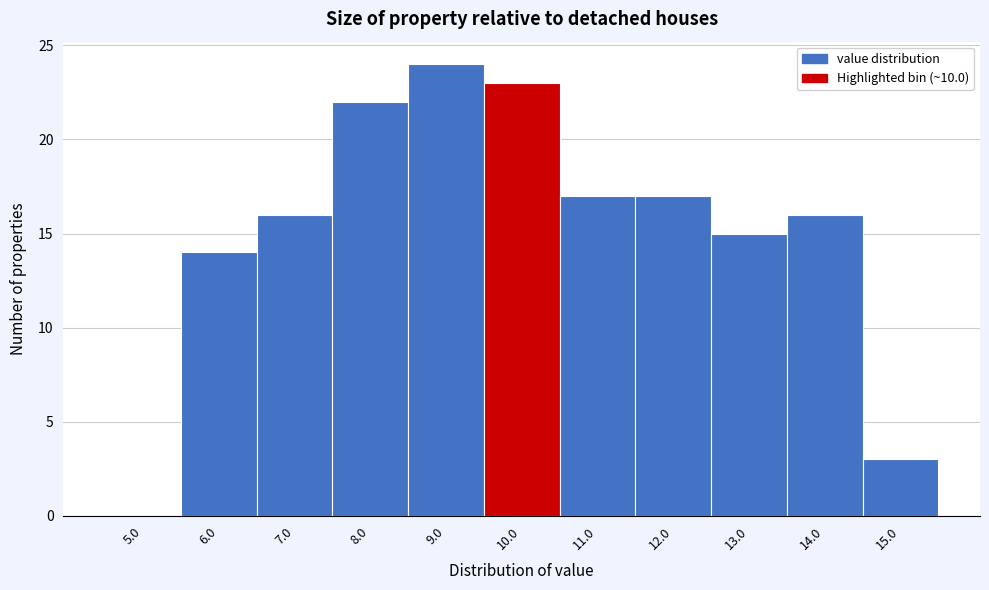

Reading left to right, list every bar in this chart as the range it spans on the x-axis followed by its height. The values are not printed on the chart, so give them approximately, as read against the axis.

4.5 to 5.5: 0
5.5 to 6.5: 14
6.5 to 7.5: 16
7.5 to 8.5: 22
8.5 to 9.5: 24
9.5 to 10.5: 23
10.5 to 11.5: 17
11.5 to 12.5: 17
12.5 to 13.5: 15
13.5 to 14.5: 16
14.5 to 15.5: 3